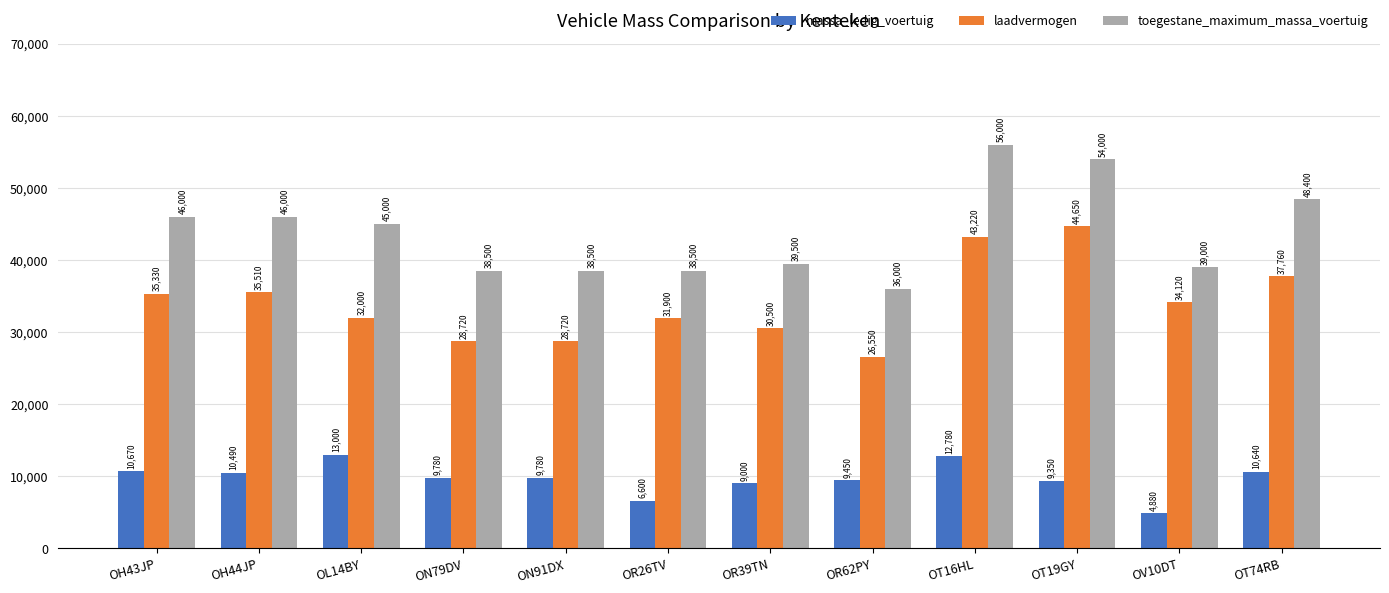

What is the value of the massa_ledig_voertuig bar at the 5th from the left?

9780